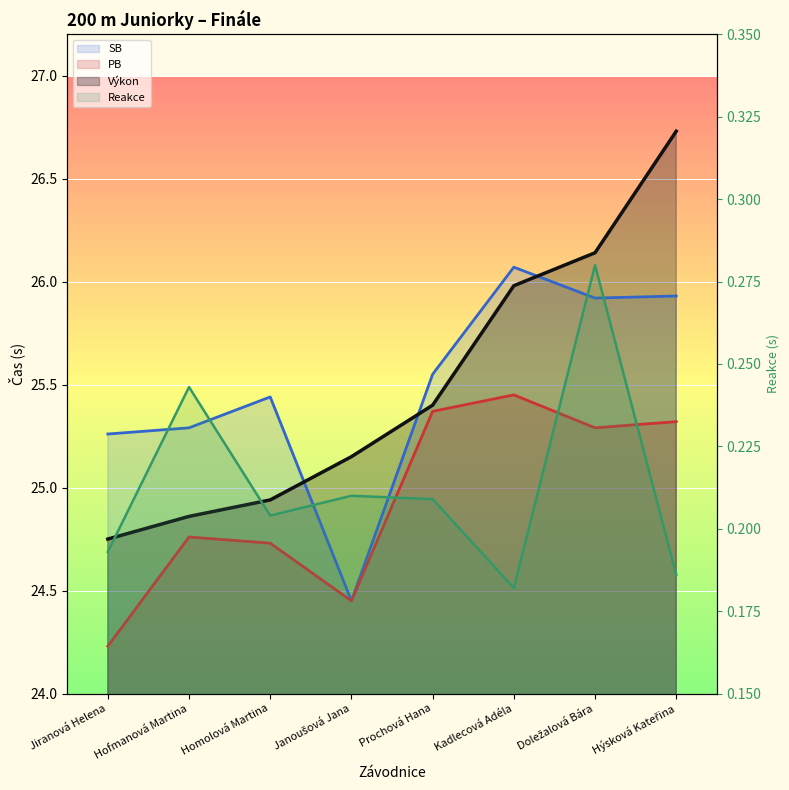

At which label does SB reach its peak?

Kadlecová Adéla